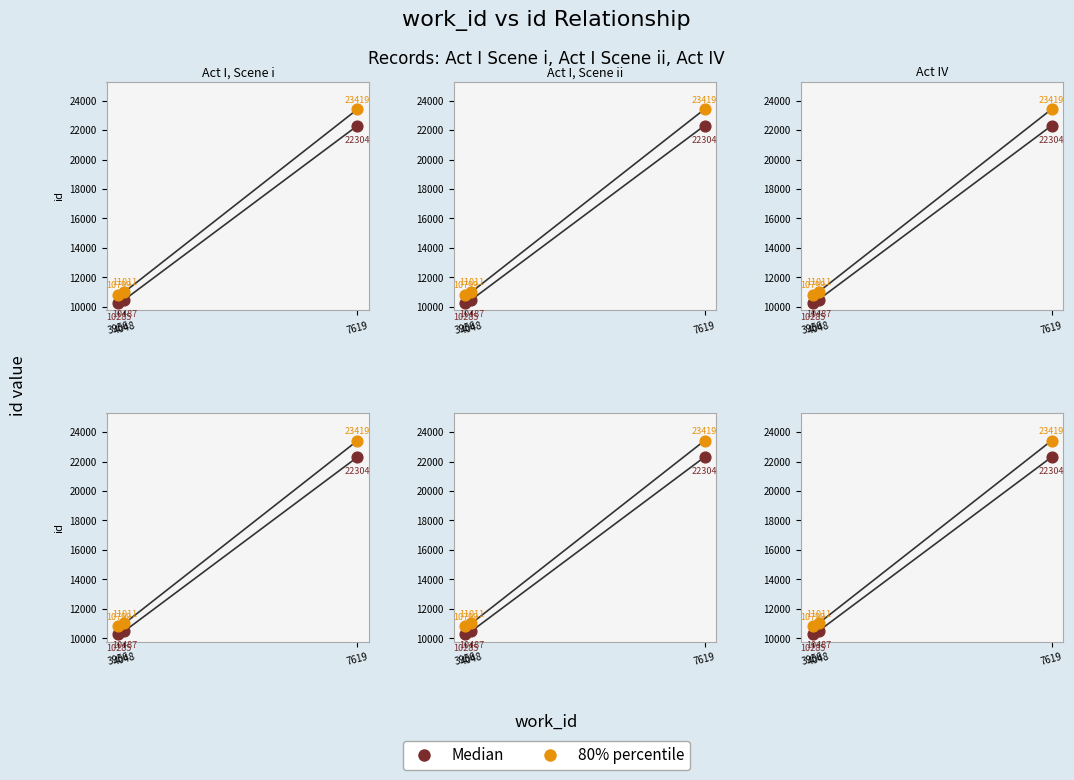

Which series contains the highest Y value?

80% percentile